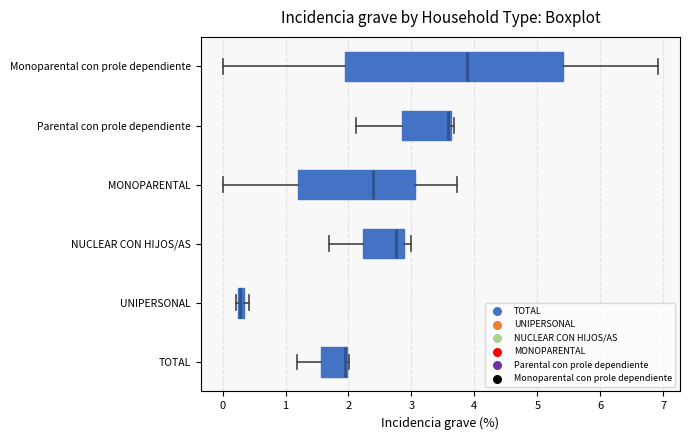

Which box is the widest, from its left edge to its right edge?

Monoparental con prole dependiente